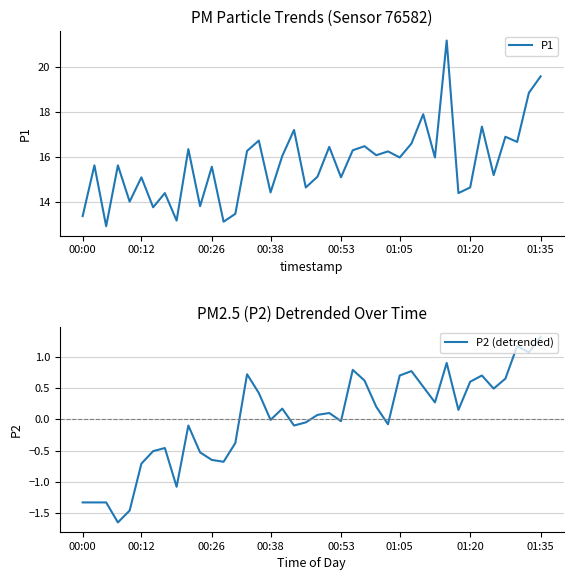

True or false: P2 (detrended) and P1 cross at least once.

False